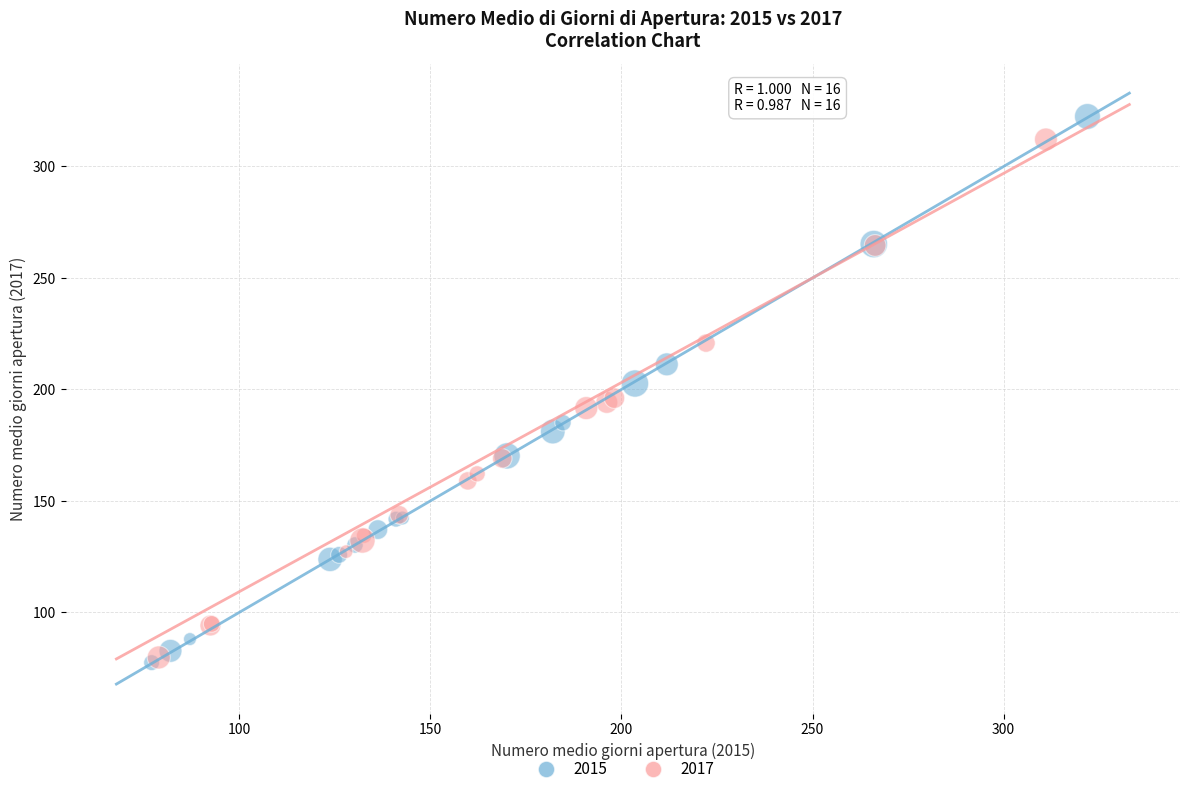

Which series has the widest spread of Y values?

2015